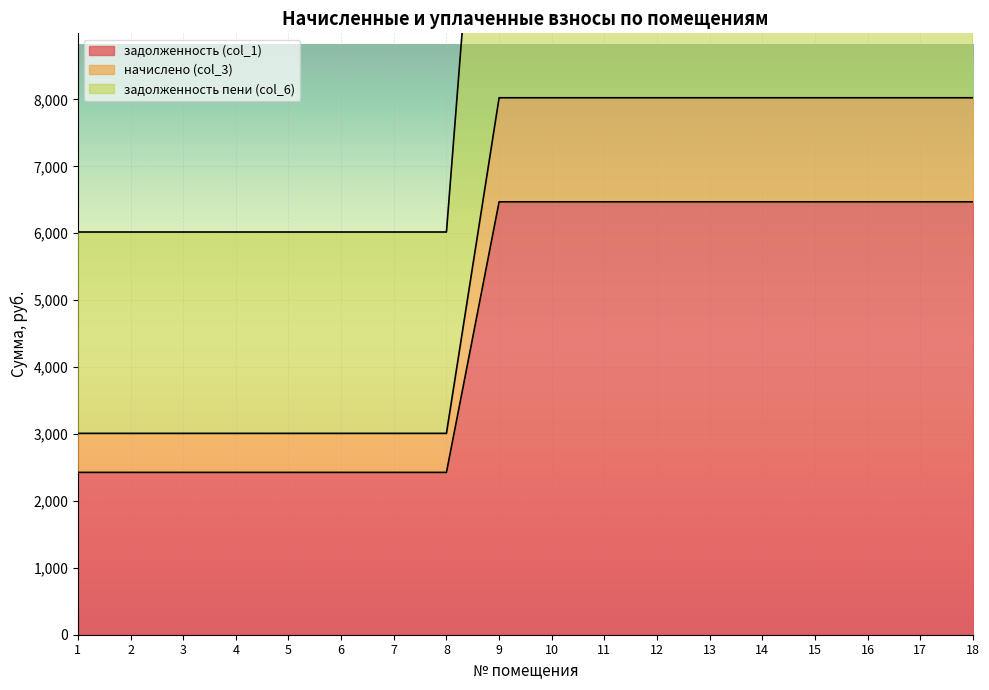

What is the difference between the second highest and second lowest values in the начислено (col_3) series?

5016.0